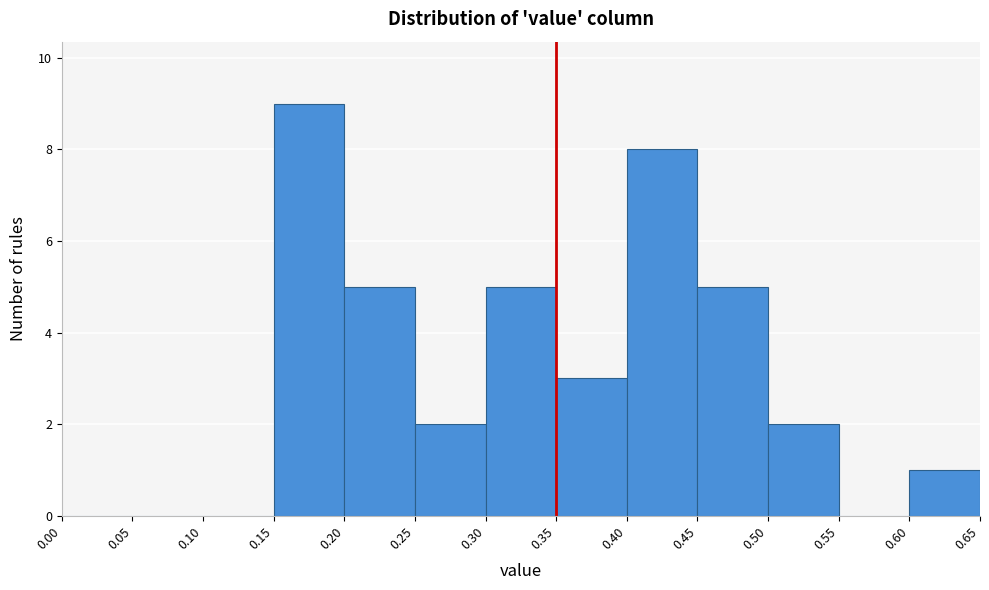

What is the height of the bar covering 0.25 to 0.30 on the x-axis? The values are not printed on the chart, so give them approximately, as read against the axis.

2